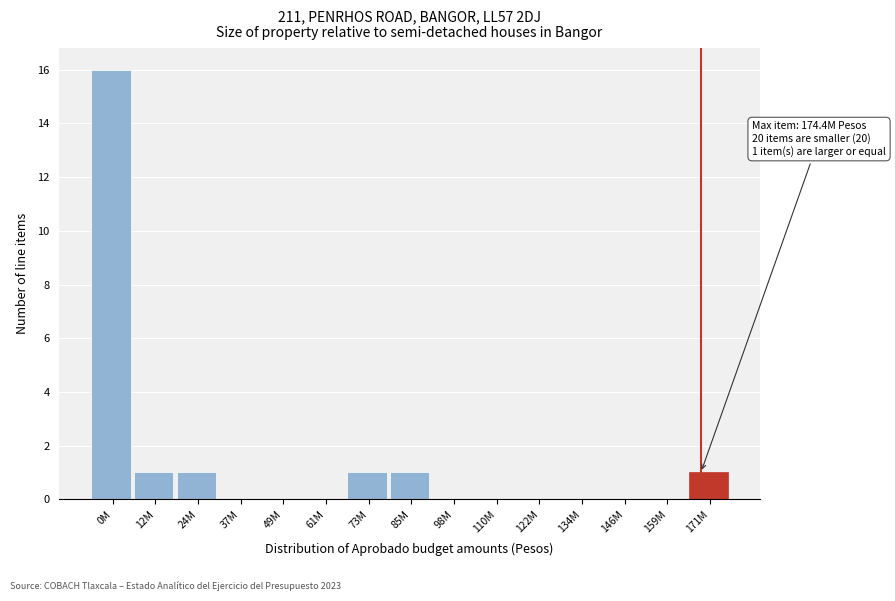

Reading right to left, list all the values displayed in this chart.

171M=1	159M=0	146M=0	134M=0	122M=0	110M=0	98M=0	85M=1	73M=1	61M=0	49M=0	37M=0	24M=1	12M=1	0M=16